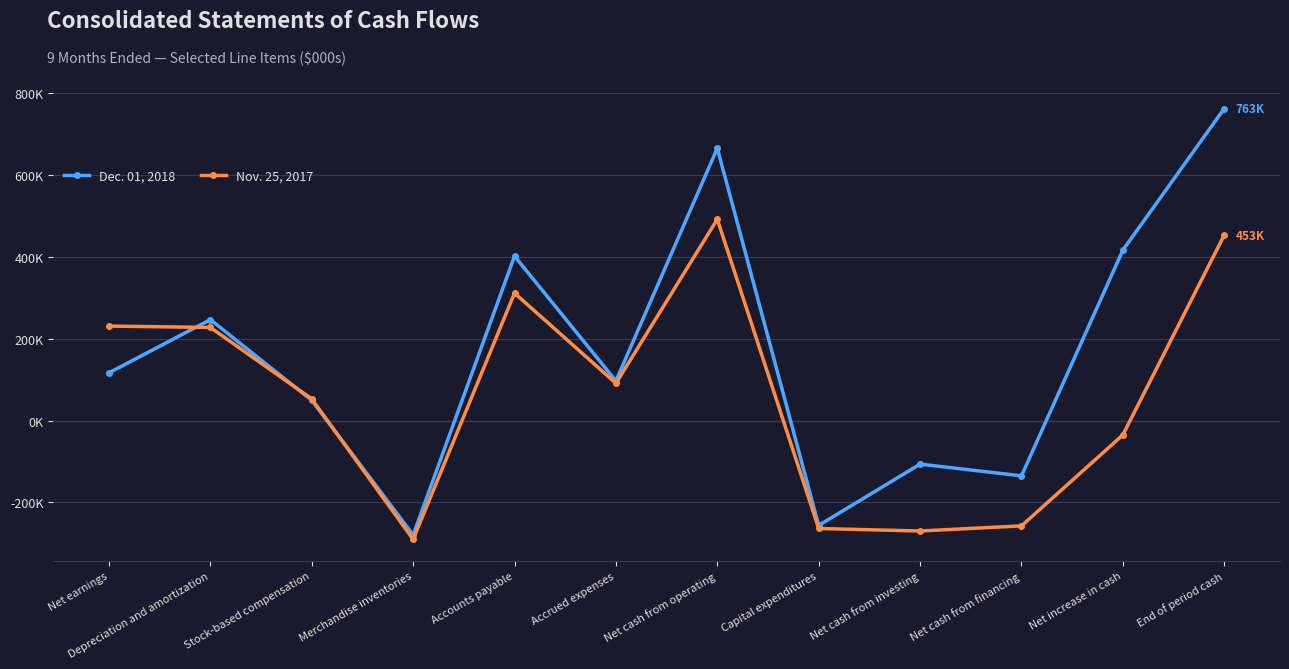

At which category is the sum across all series the highest?

End of period cash